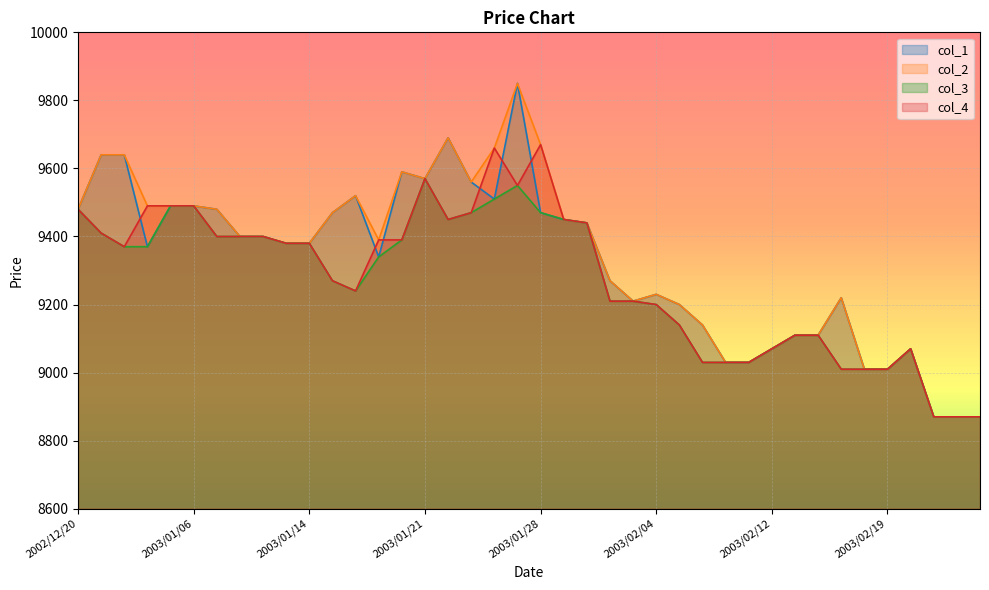

True or false: col_1 and col_4 cross at least once.

True